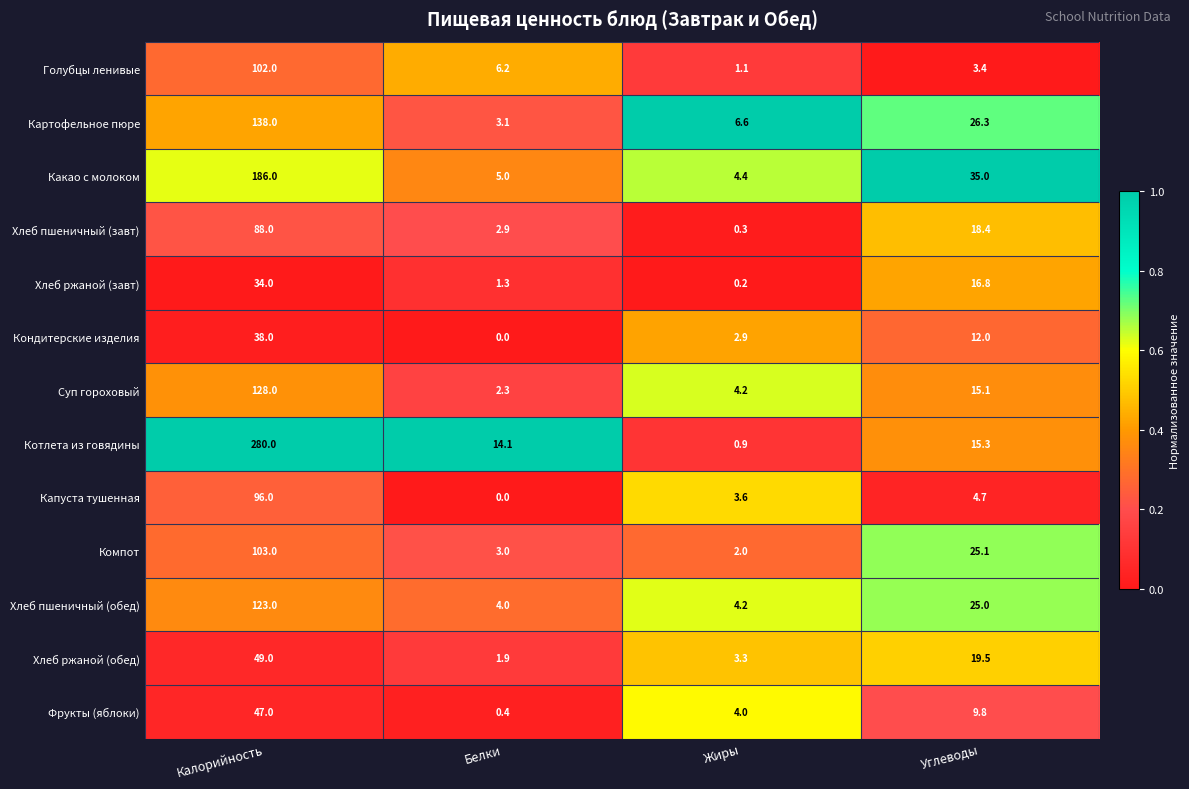

What is the difference between the second highest and minimum values in the Компот series?

23.1